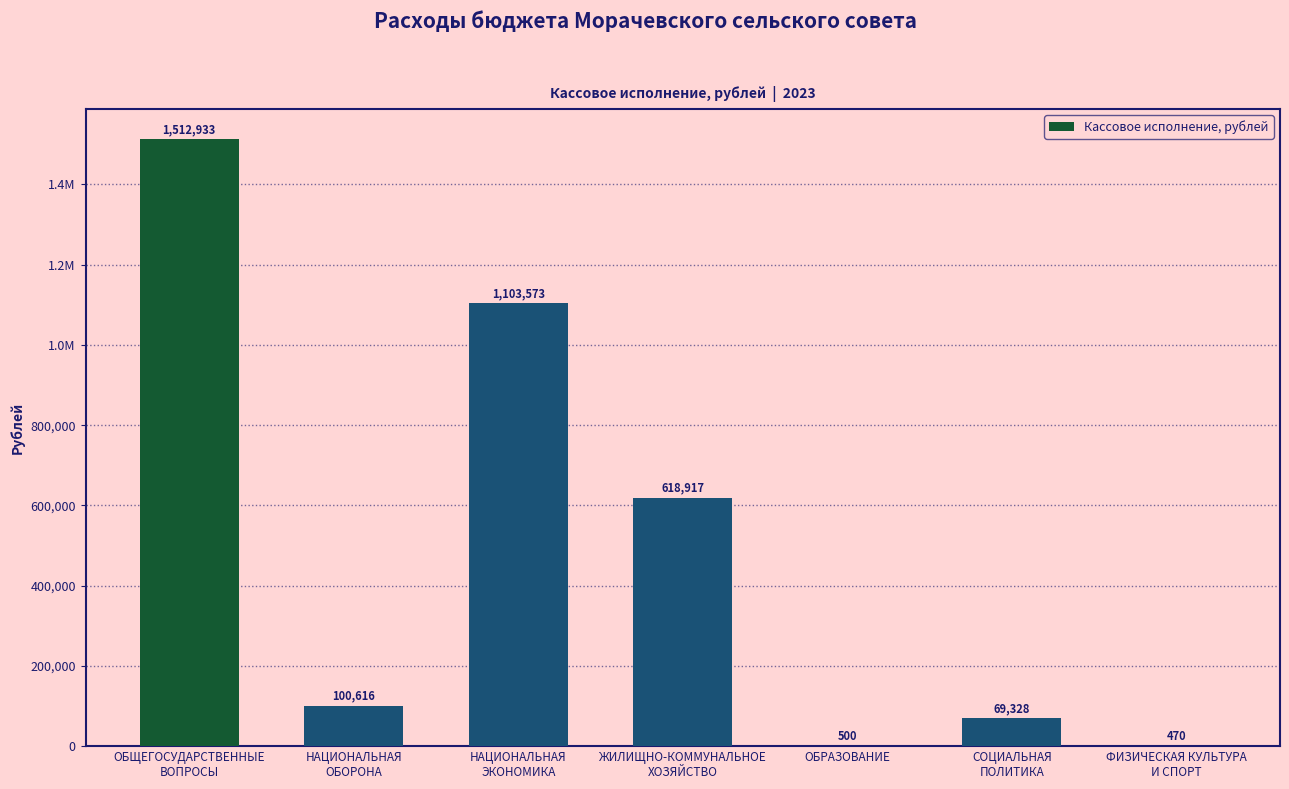

At which label is the value closest to 756701?

ЖИЛИЩНО-КОММУНАЛЬНОЕ
ХОЗЯЙСТВО